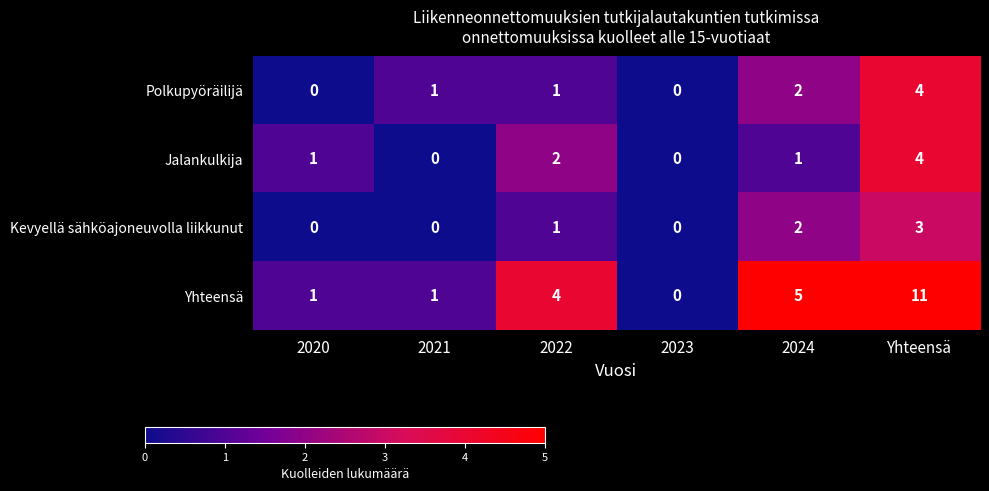

Count the number of categories in the chart.

6